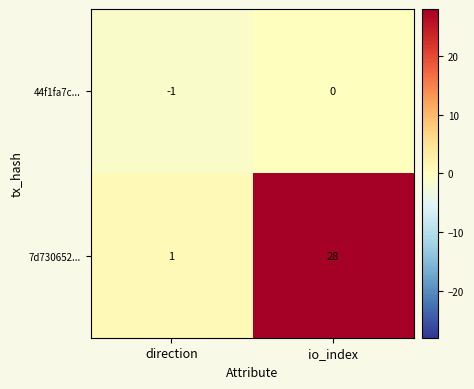

What is the spread (max minus min) of values at direction?

2